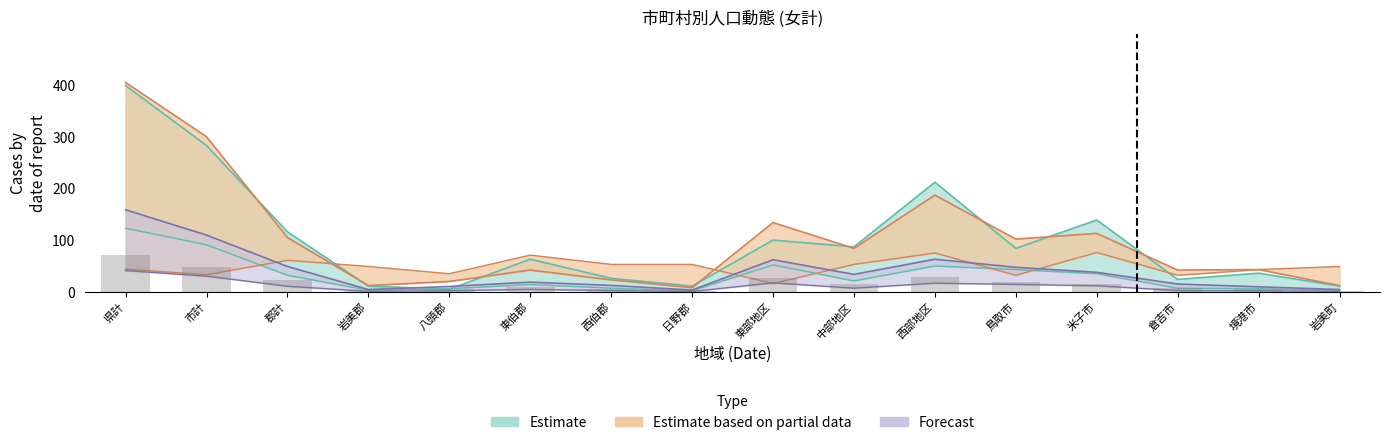

What position from the right is 郡計?

14